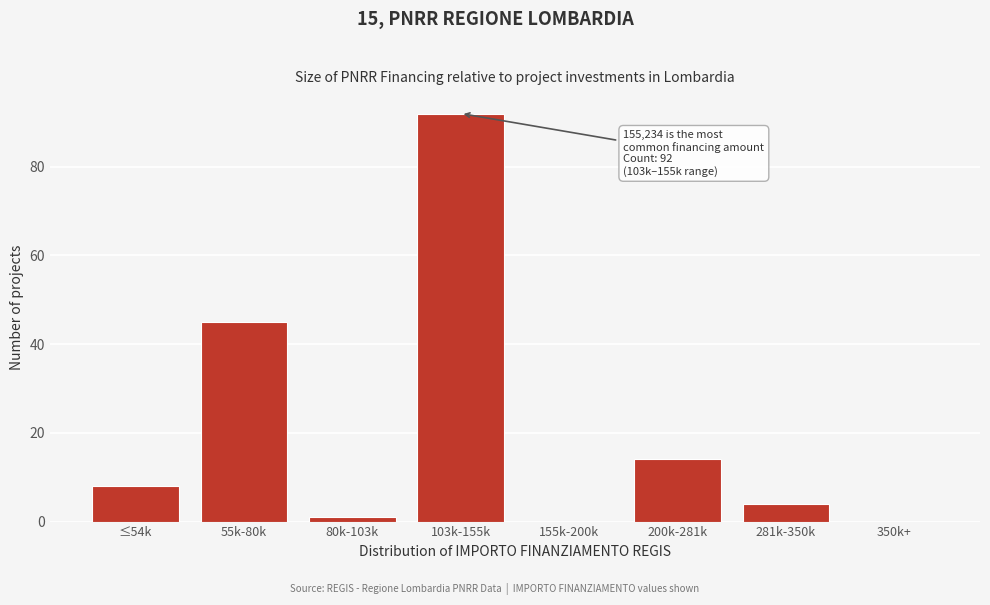

Reading left to right, extract all data points from this chart.

≤54k=8	55k-80k=45	80k-103k=1	103k-155k=92	155k-200k=0	200k-281k=14	281k-350k=4	350k+=0